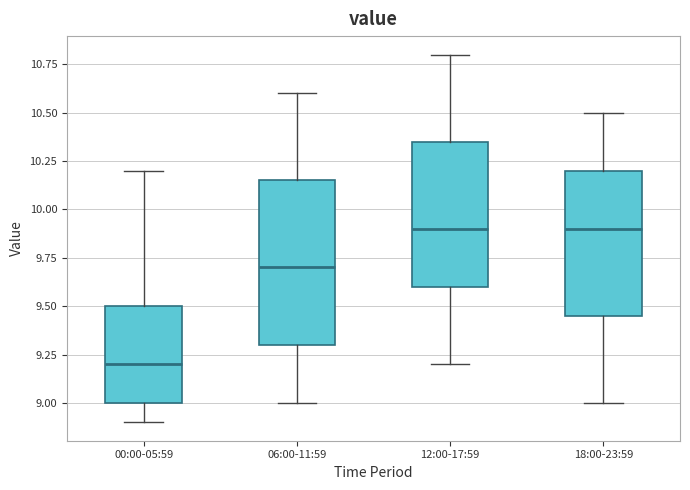

Where is the lower edge of the box for 06:00-11:59 on the y-axis? The values are not printed on the chart, so give them approximately, as read against the axis.

9.30